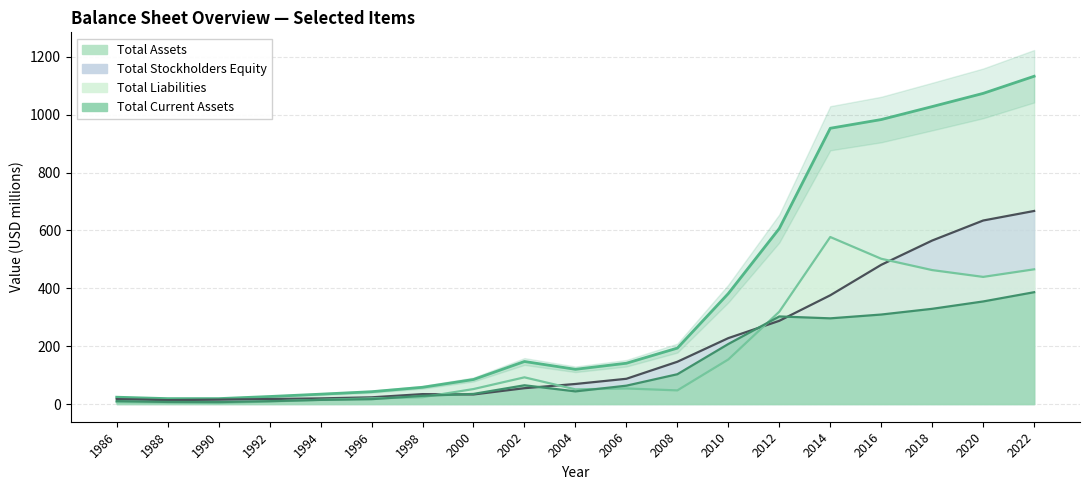

Rank the series by their maximum value, from lowest to highest.

Total Current Assets, Total Liabilities, Total Stockholders Equity, Total Assets